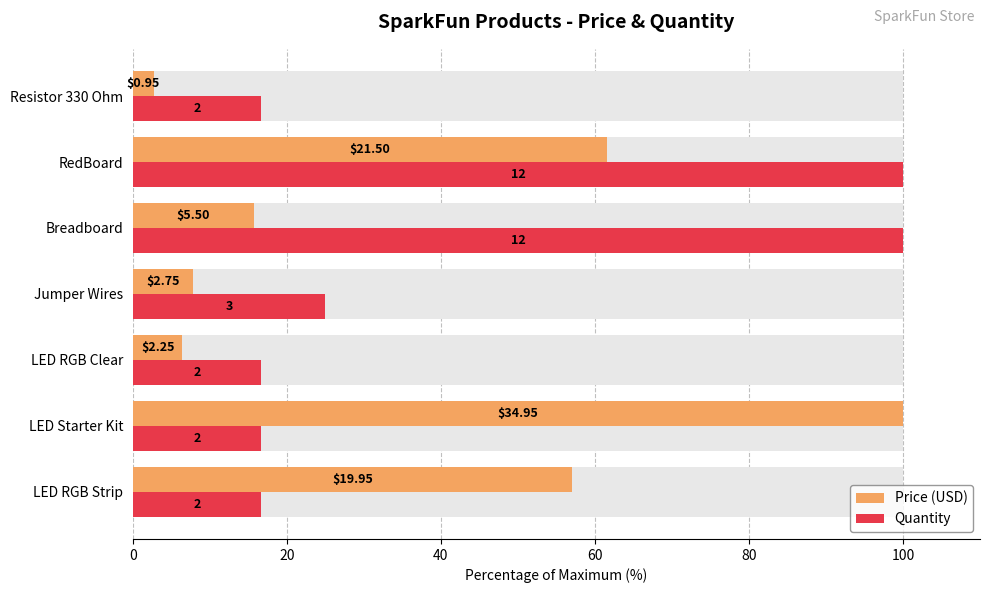

Between LED Starter Kit and Breadboard, which series saw the biggest shift?

Price (USD)